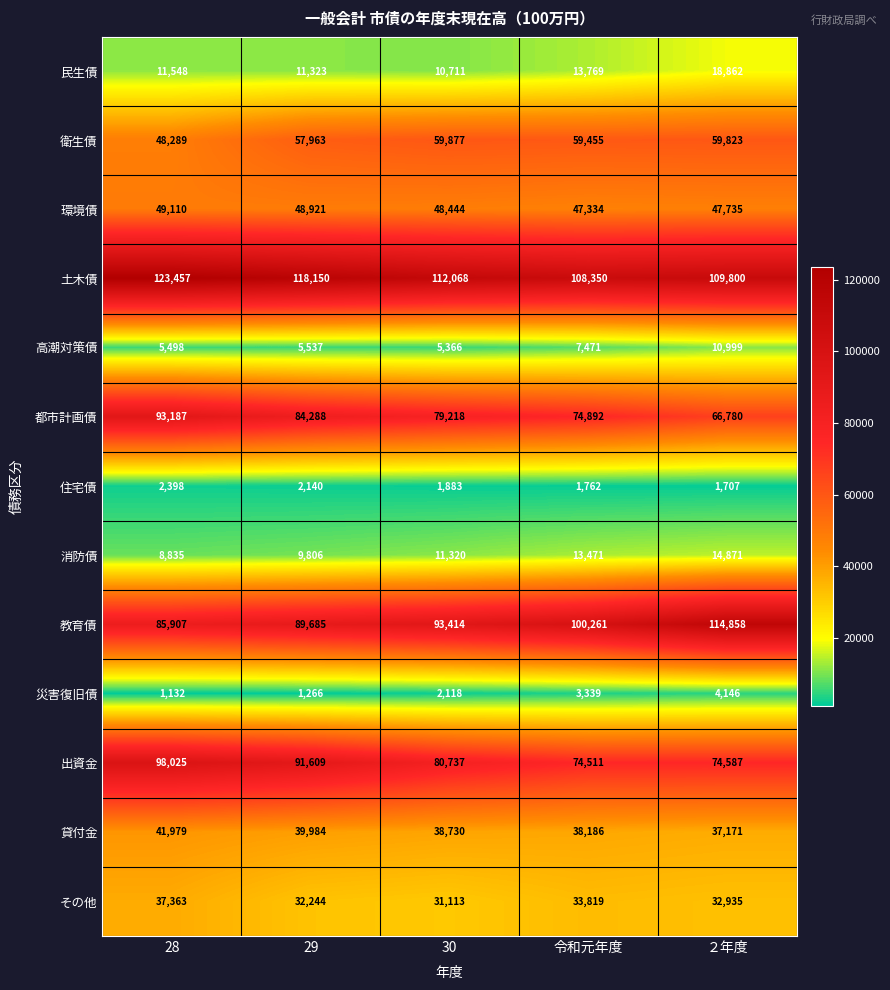

What is the minimum value shown in the chart?

1132